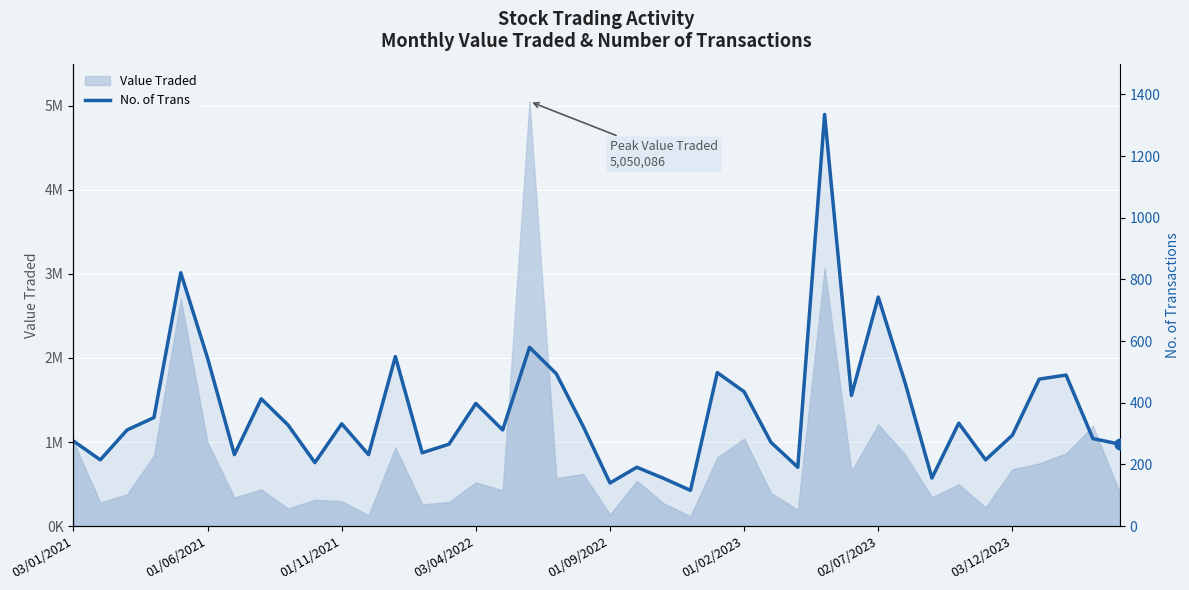

Which has a higher value, 21 or 34?

34